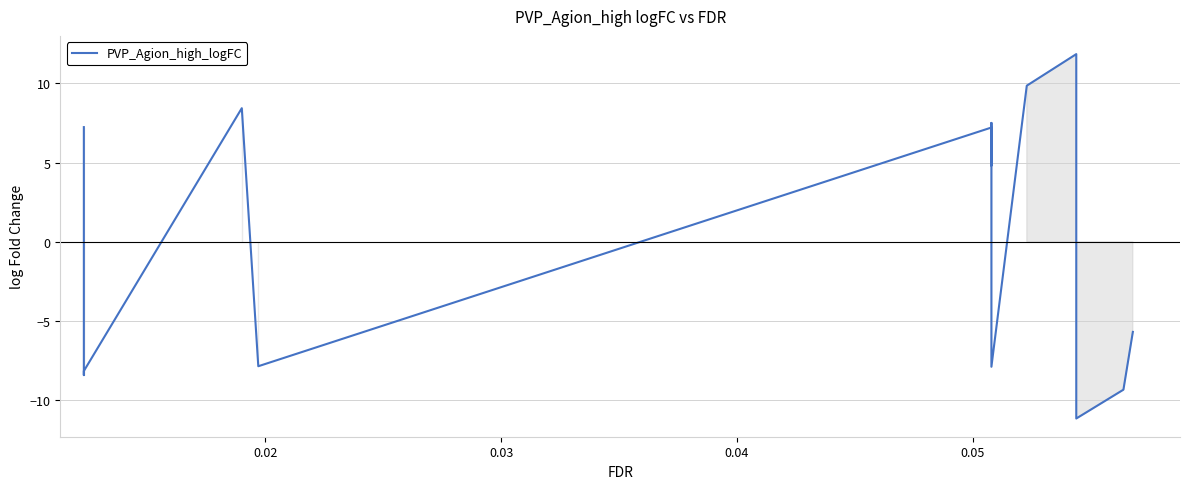

What is the difference between the maximum and minimum values?

23.0